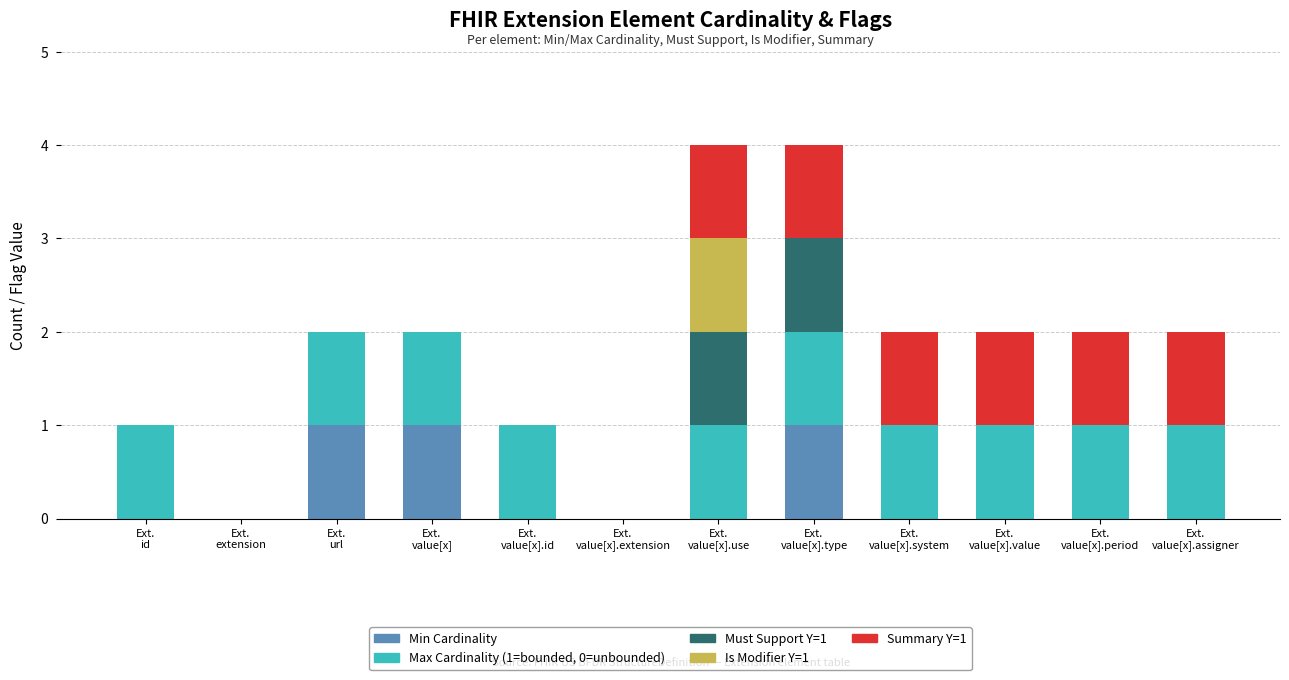

What is the label of the 10th bar from the right?

Ext.
url